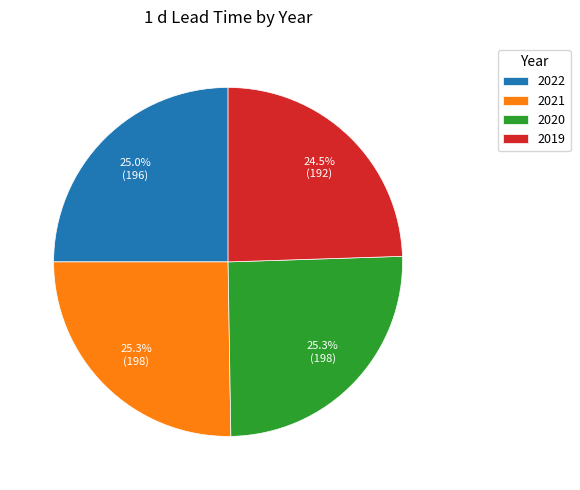

Approximately how many times larger is the value at 2019 compared to 2021?

1.0